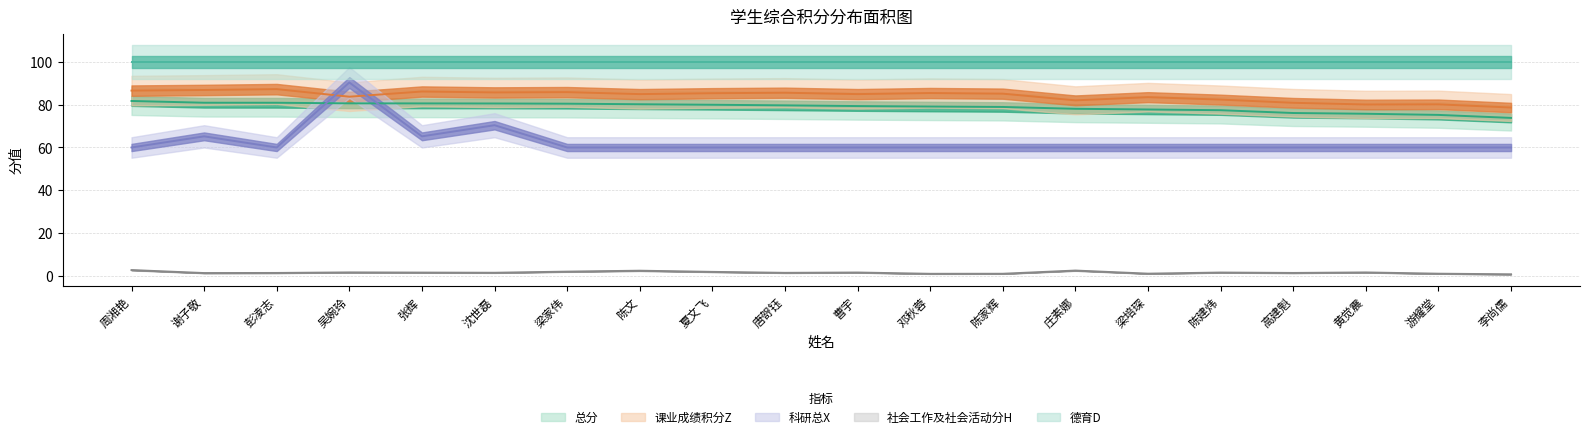

What is the label of the 18th point from the right?

彭凌志